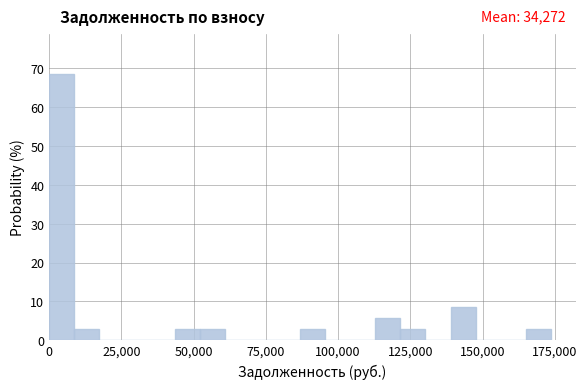

Around what value on the x-axis is the tallest bar? Give the approximate position of its centre, as read against the axis.

5000